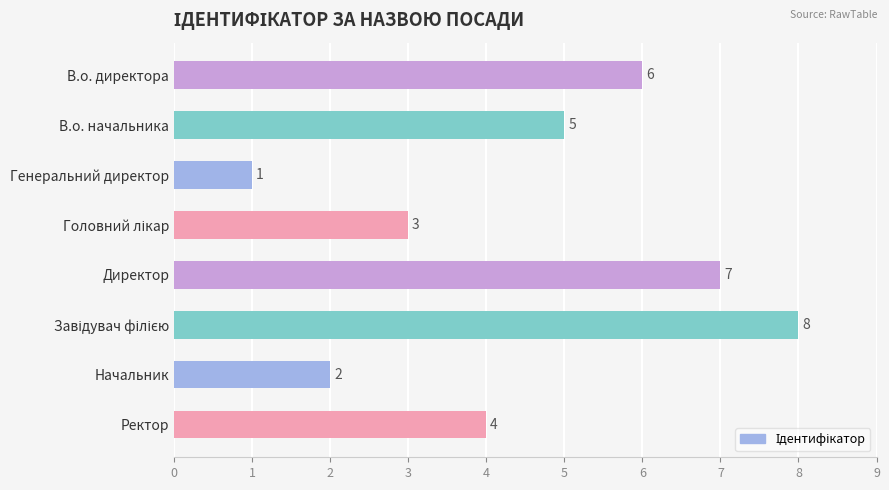

How many data points does each series have?

8